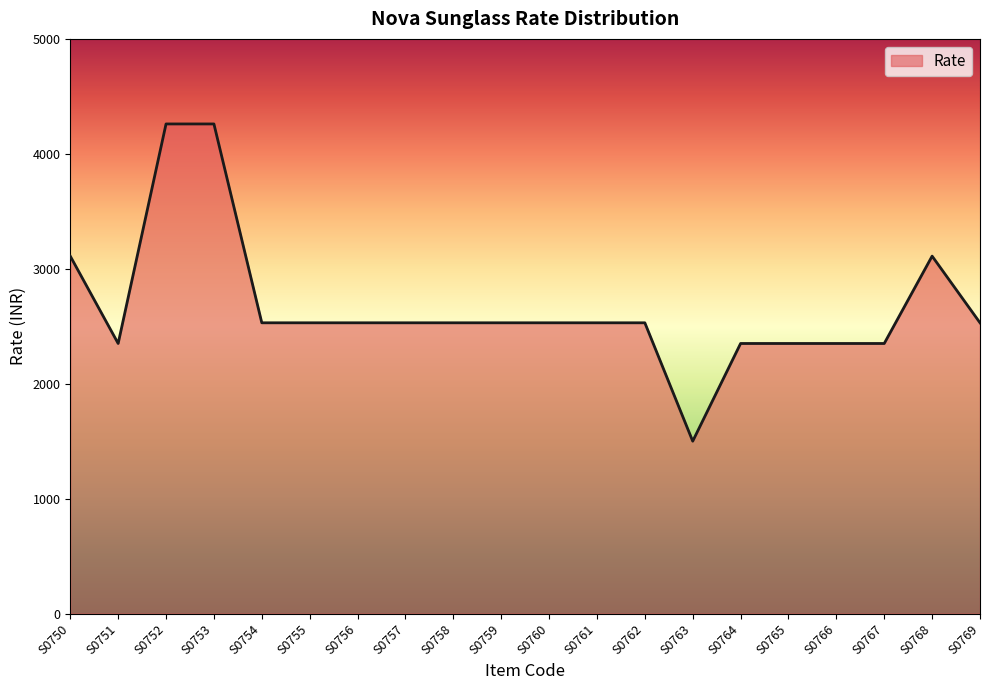

Which has a higher value, S0768 or S0756?

S0768